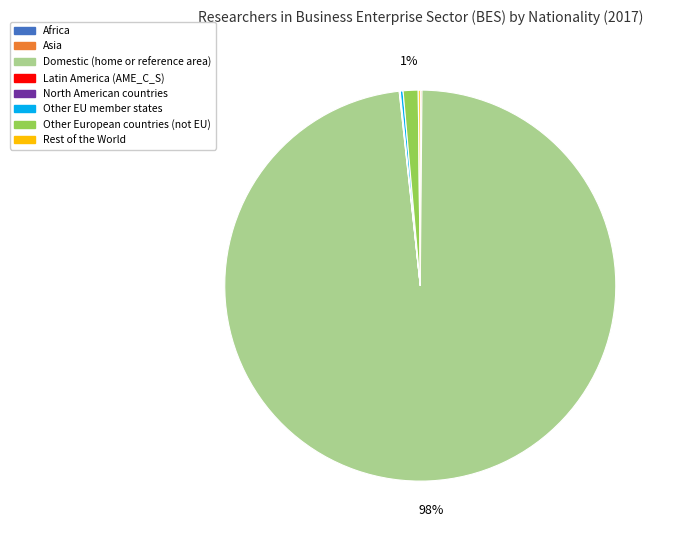

Does any single category account for the majority?

Yes